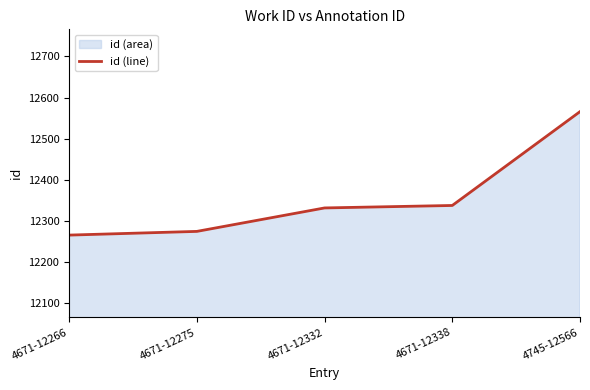

Reading left to right, transcribe all the data shown in this chart.

4671-12266=12266	4671-12275=12275	4671-12332=12332	4671-12338=12338	4745-12566=12566